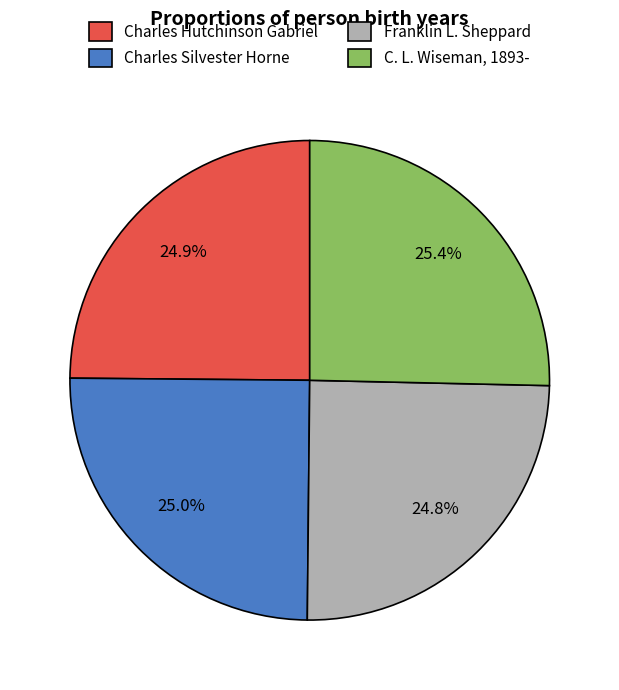

What percentage is NOT represented by Charles Silvester Horne?

75.0%